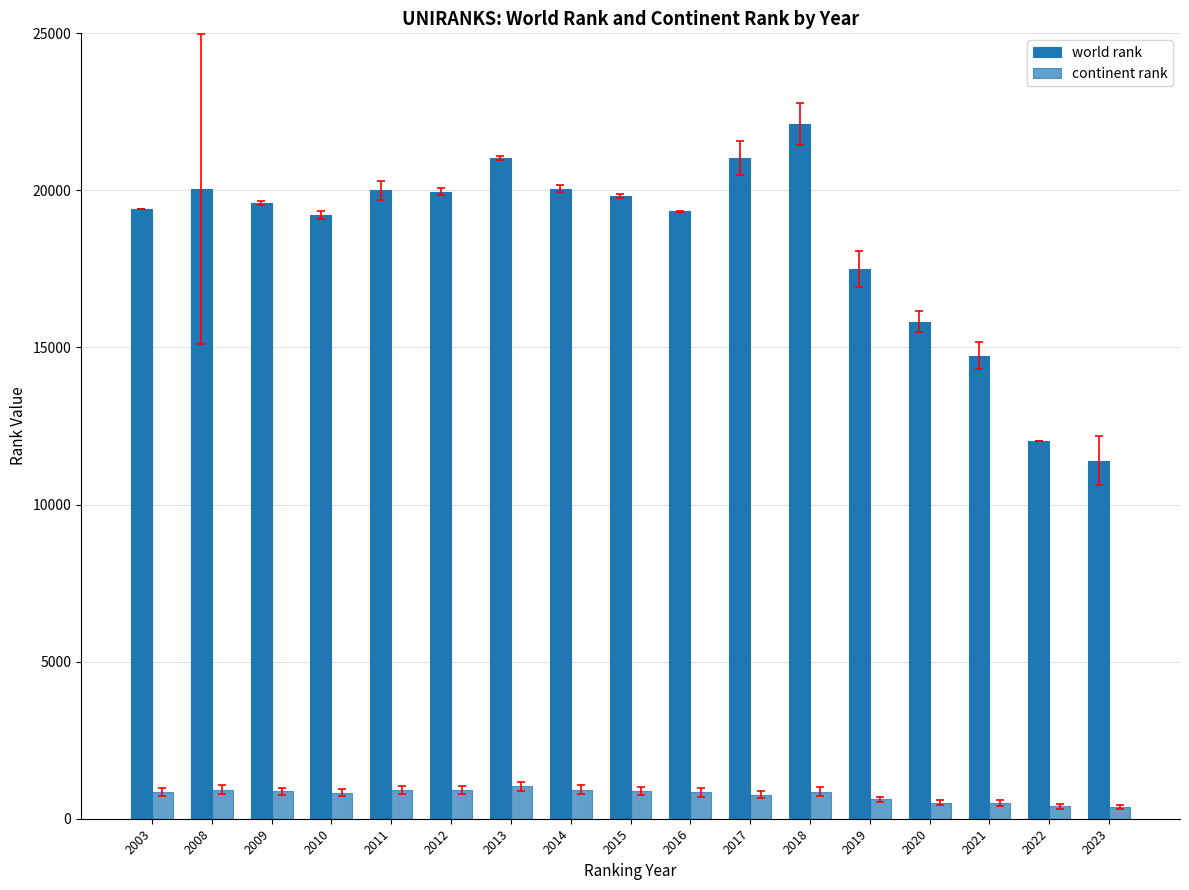

At how many categories does at least one series exceed 18497?

12